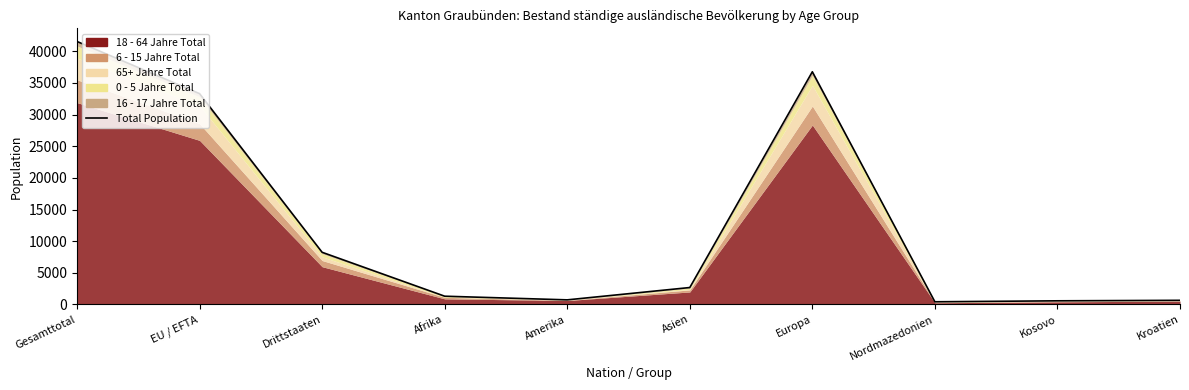

What is the change in value from Gesamttotal to Amerika?

-40816